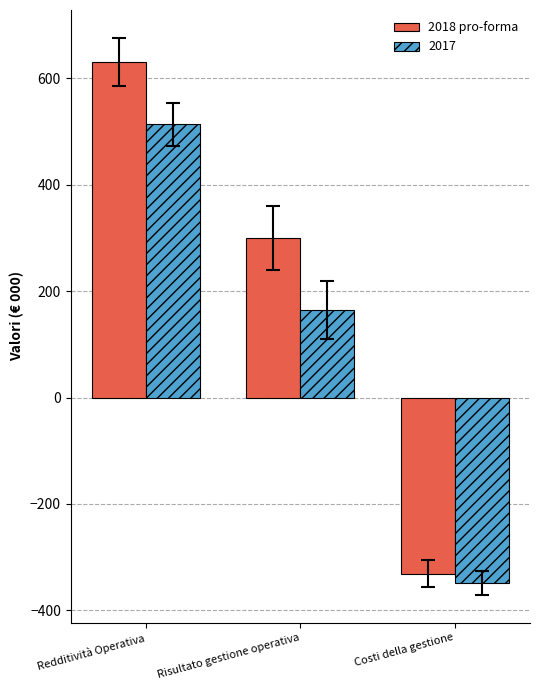

Is it true that 2018 pro-forma equals -331.2 at Costi della gestione?

True